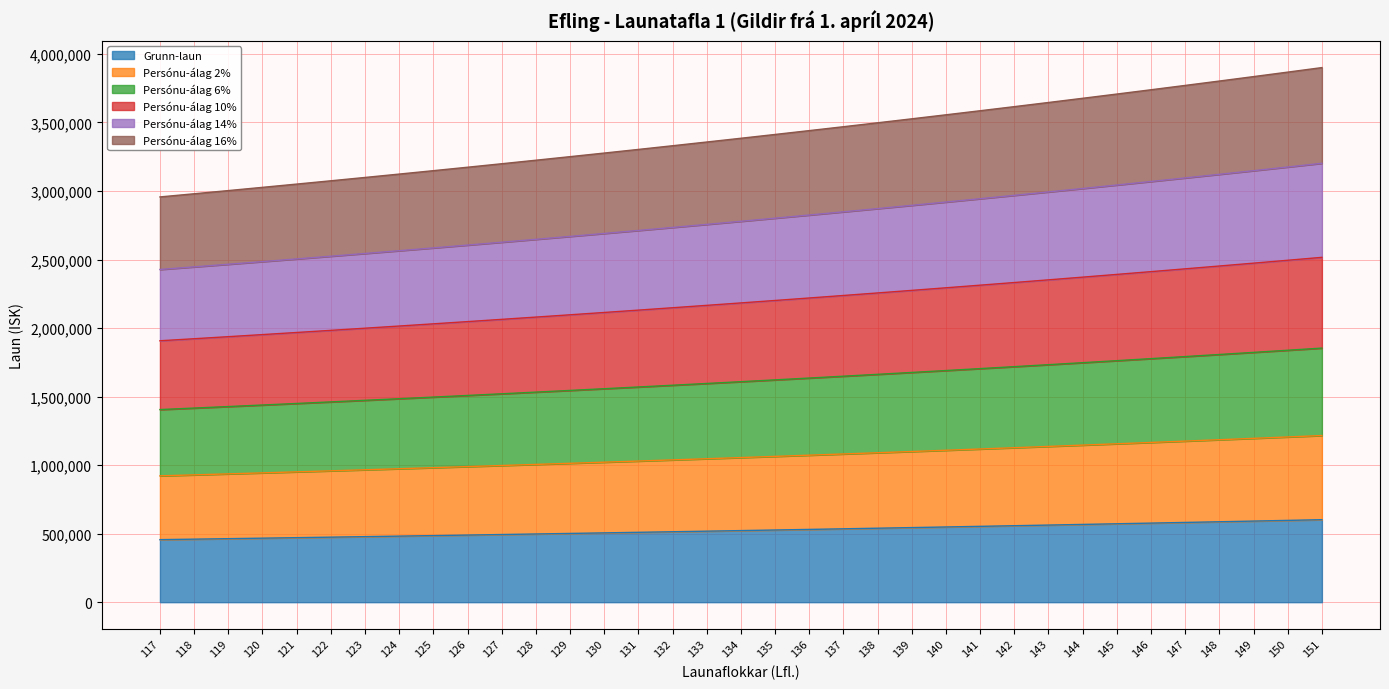

How many lines are shown in the chart?

6